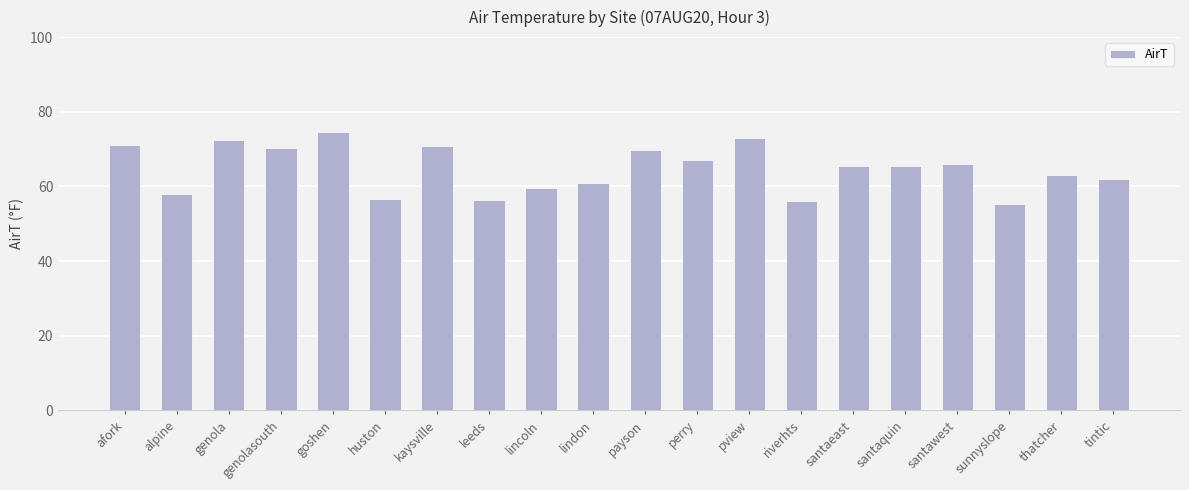

What is the label of the 6th bar from the left?

huston